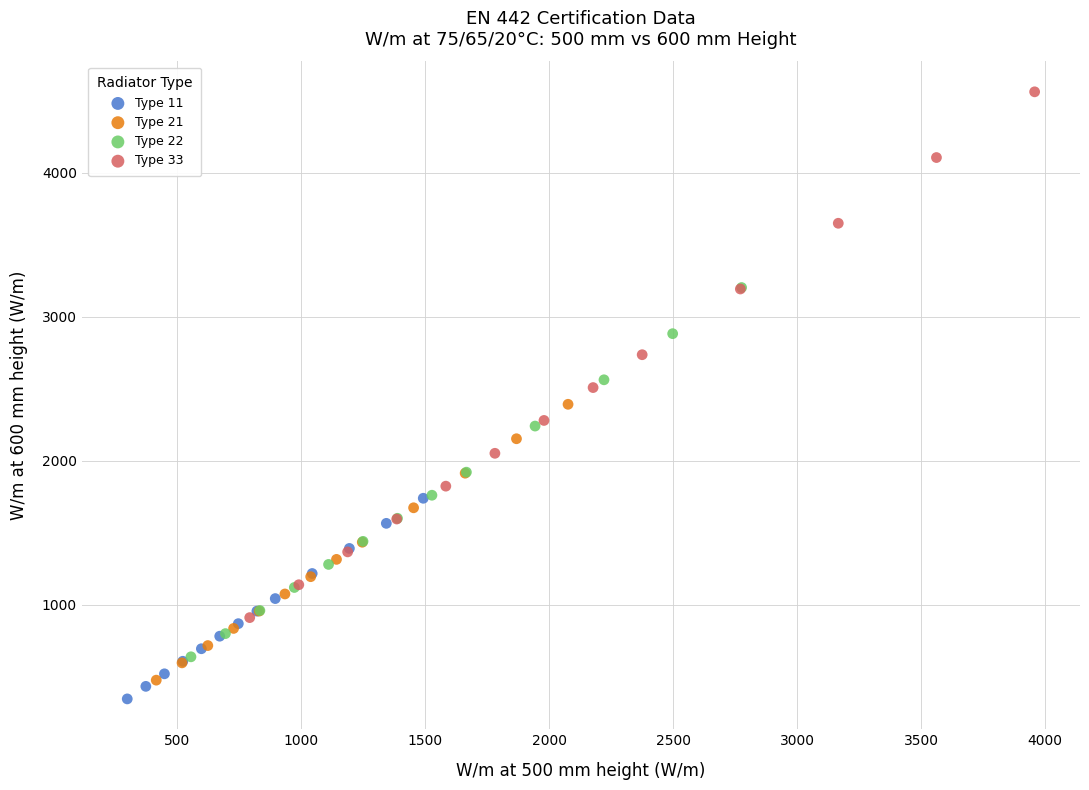

Which series has the widest spread of Y values?

Type 33